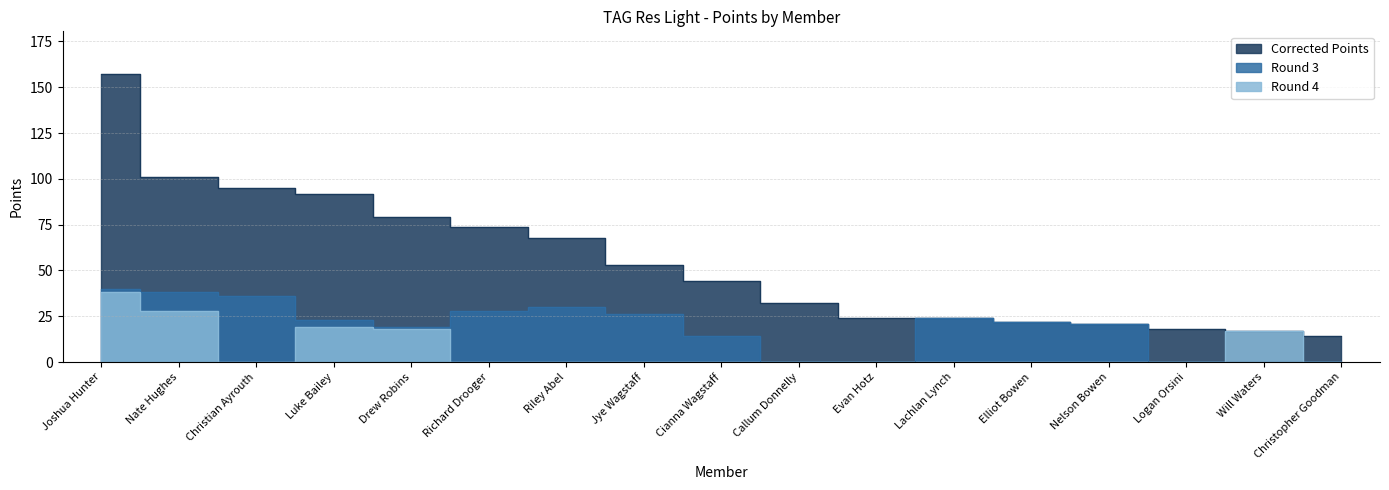

Which series has the largest range (max minus min)?

Corrected Points